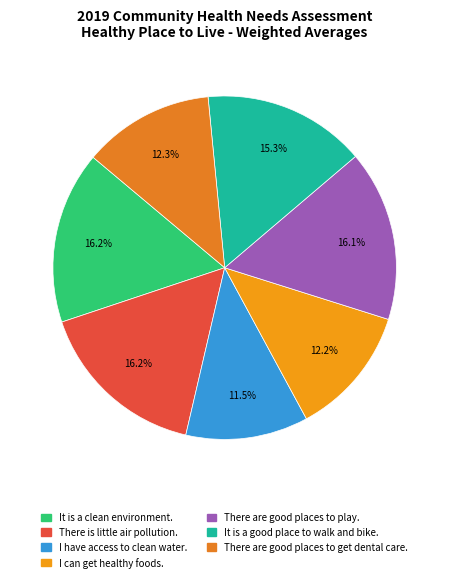

The It is a good place to walk and bike. slice represents 15% of the pie. True or false?

True